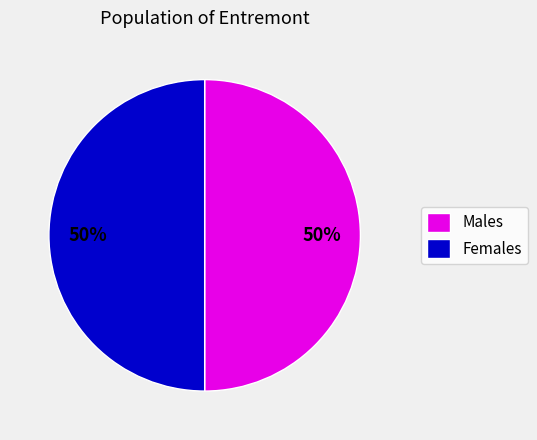

The Males slice represents 63% of the pie. True or false?

False